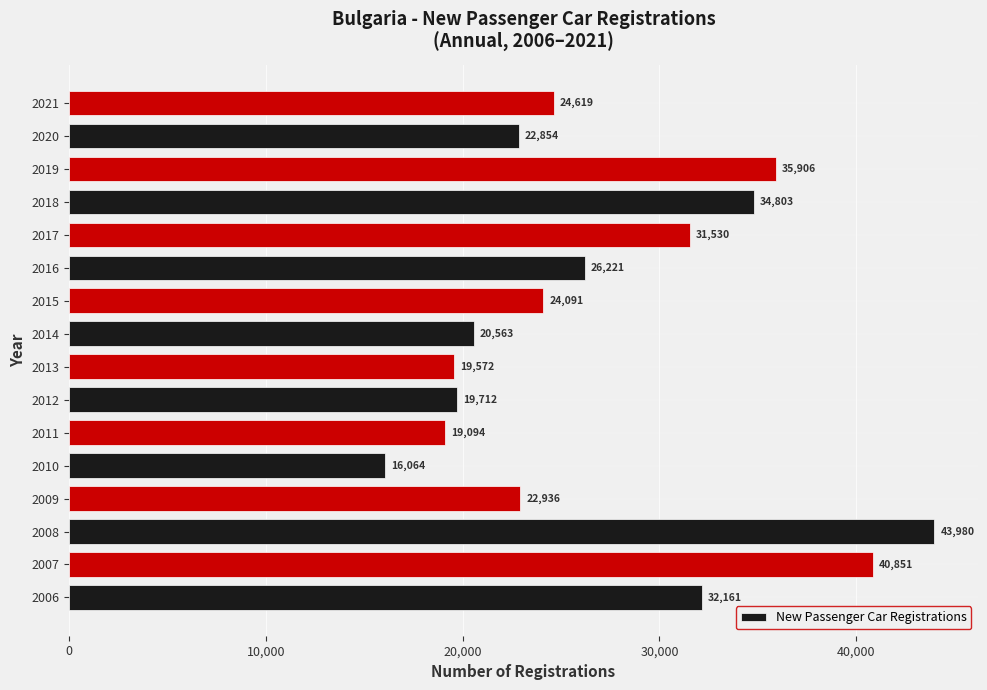

Reading top to bottom, transcribe all the data shown in this chart.

24619	22854	35906	34803	31530	26221	24091	20563	19572	19712	19094	16064	22936	43980	40851	32161